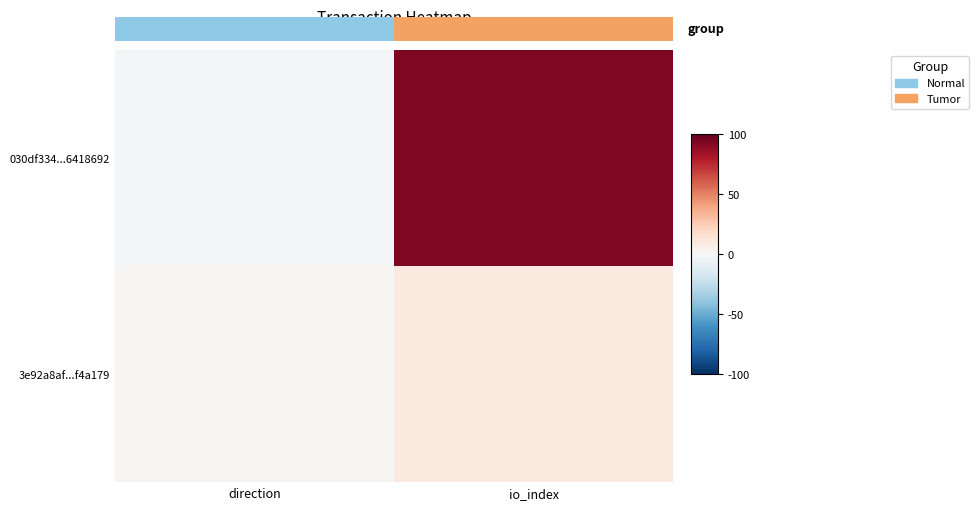

Reading left to right, extract all data points from this chart.

030df334...6418692: direction=-1	io_index=93
3e92a8af...f4a179: direction=1	io_index=10